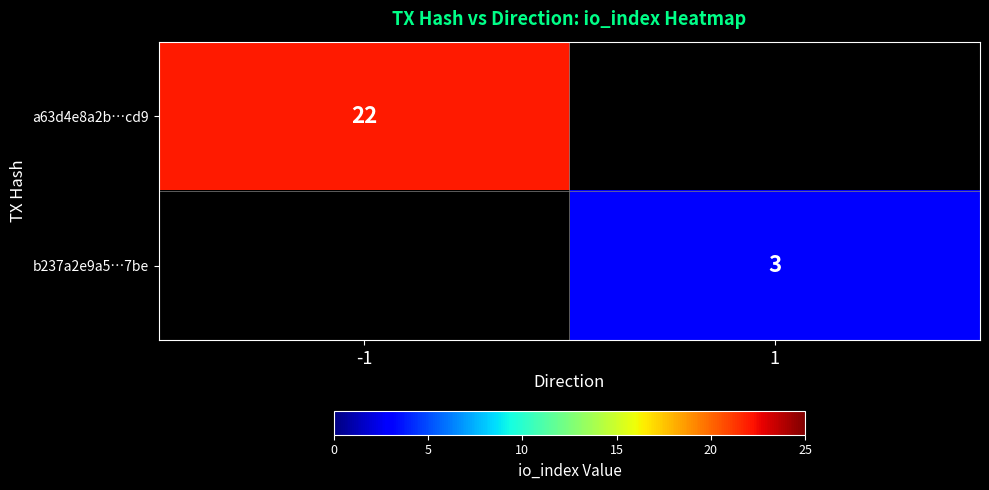

Is the value of b237a2e9a5…7be at 1 greater than the value of a63d4e8a2b…cd9 at -1?

No